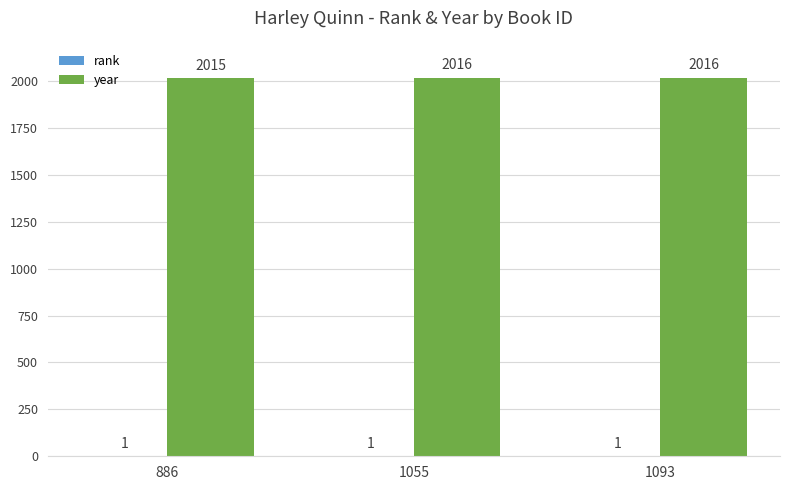

What is the total value across all series at 1093?

2017